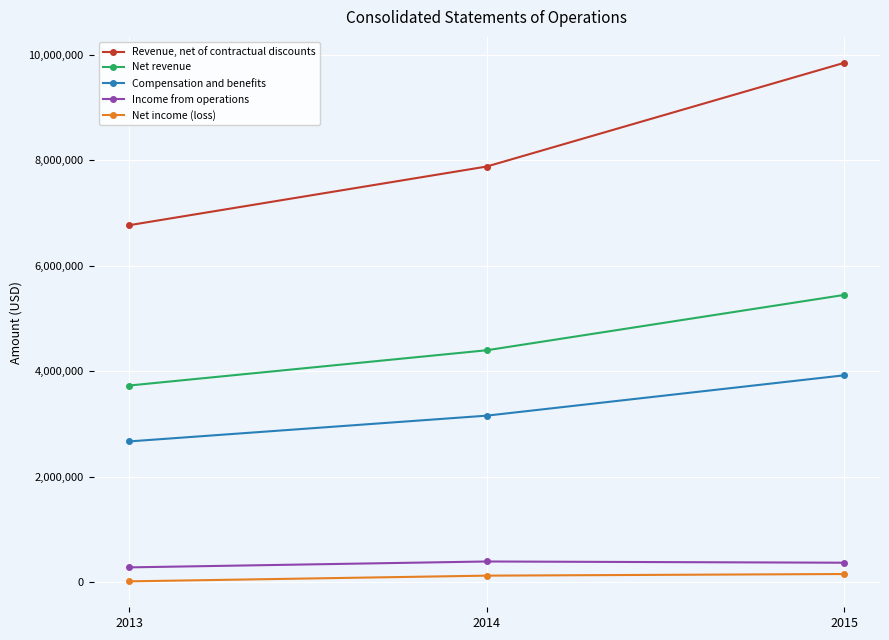

What is the difference between the maximum and second lowest values in the Net revenue series?

1050272